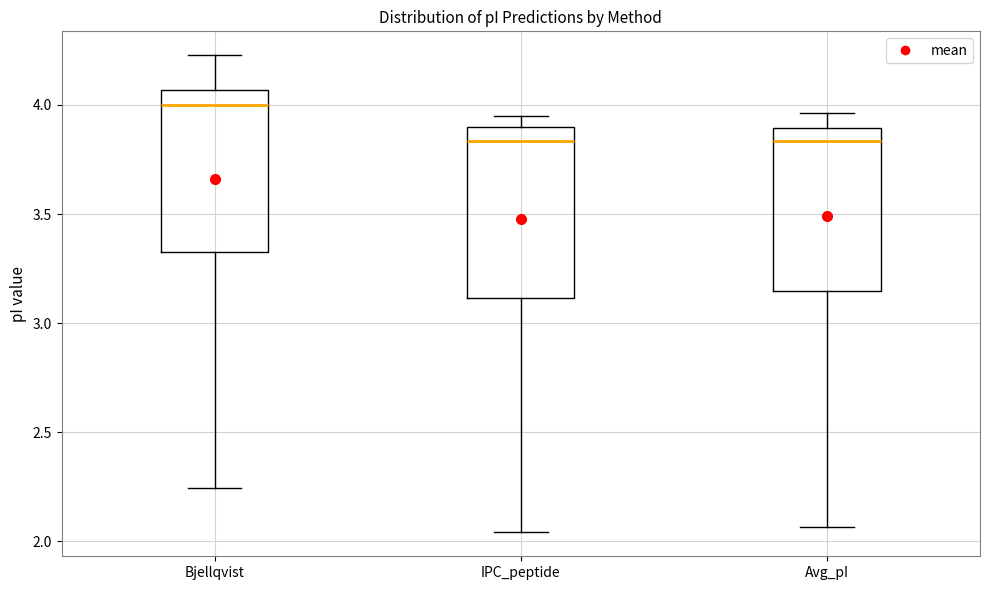

Reading left to right, read every box against the y-axis: the position of its median line, the range the box covers, and the ends of its whiskers. The values are not printed on the chart, so give them approximately, as read against the axis.

Bjellqvist: median 4.00, box 3.35 to 4.05, whiskers 2.25 to 4.25
IPC_peptide: median 3.85, box 3.10 to 3.90, whiskers 2.05 to 3.95
Avg_pI: median 3.85, box 3.15 to 3.90, whiskers 2.05 to 3.95